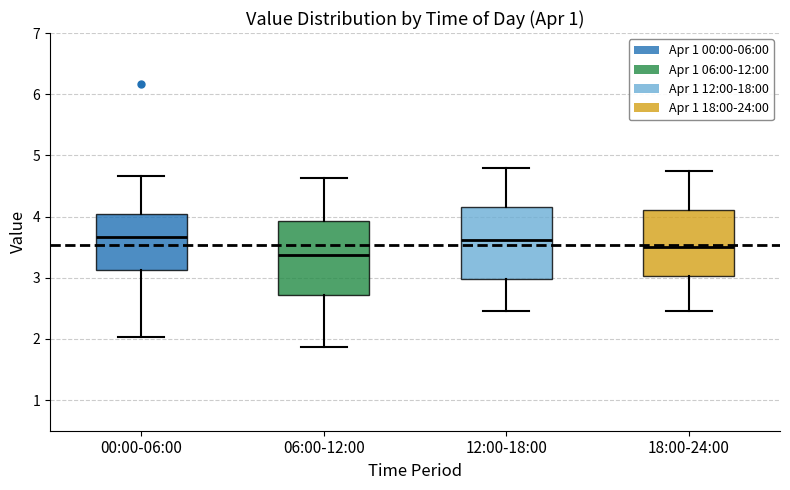

Reading left to right, transcribe this box plot: for each box, give where its median line is, the range the box spans, and where its two whiskers end, as read against the y-axis. The values are not printed on the chart, so give them approximately, as read against the axis.

00:00-06:00: median 3.7, box 3.1 to 4.0, whiskers 2.0 to 4.7
06:00-12:00: median 3.4, box 2.7 to 3.9, whiskers 1.9 to 4.6
12:00-18:00: median 3.6, box 3.0 to 4.2, whiskers 2.5 to 4.8
18:00-24:00: median 3.5, box 3.0 to 4.1, whiskers 2.5 to 4.8